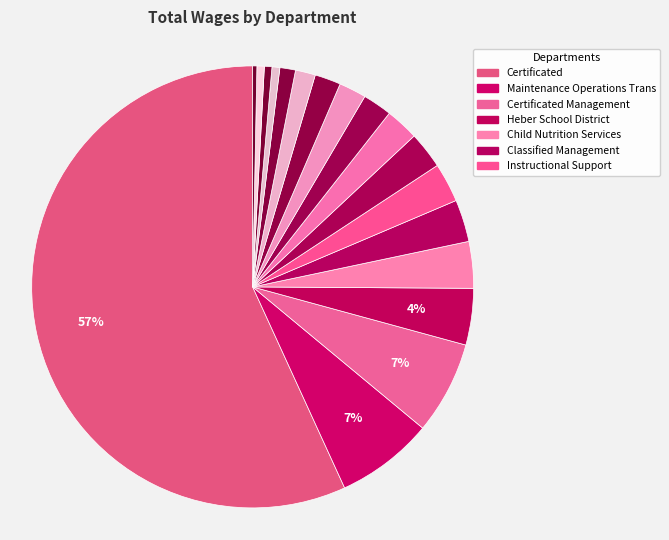

Is there a majority slice in this chart?

Yes